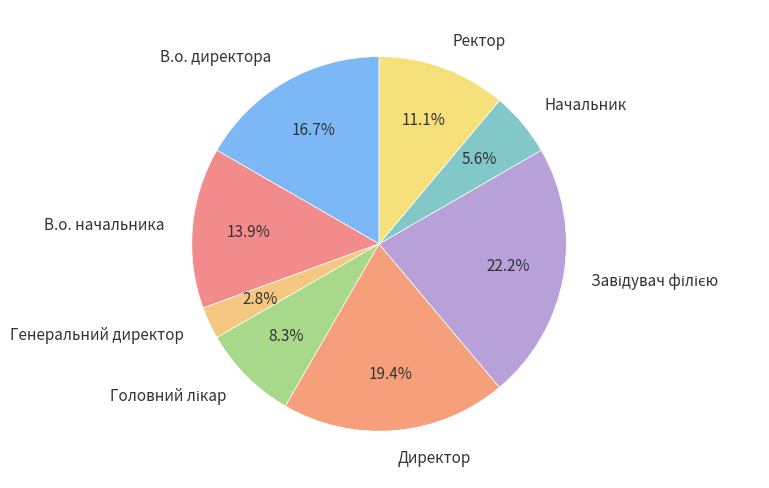

To the nearest percent, what is the difference between the В.о. начальника and Начальник slice percentages?

8%